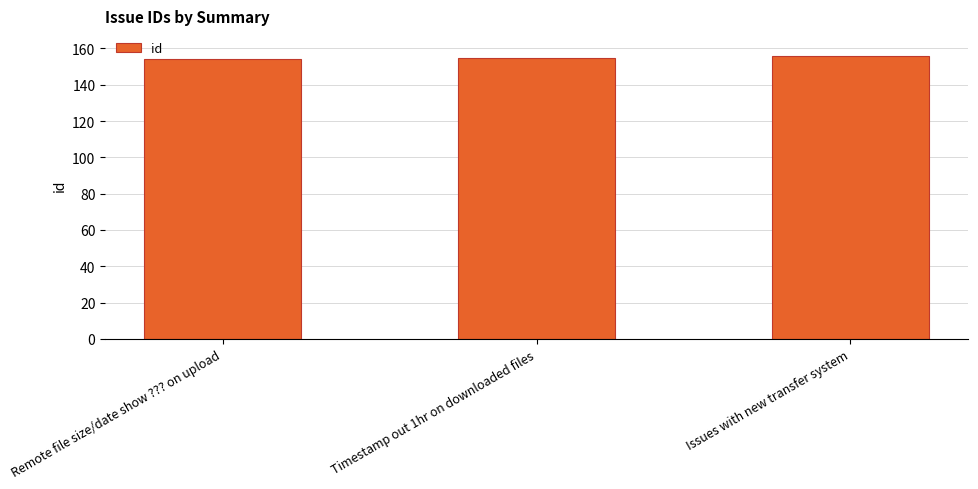

Reading left to right, transcribe all the data shown in this chart.

154	155	156